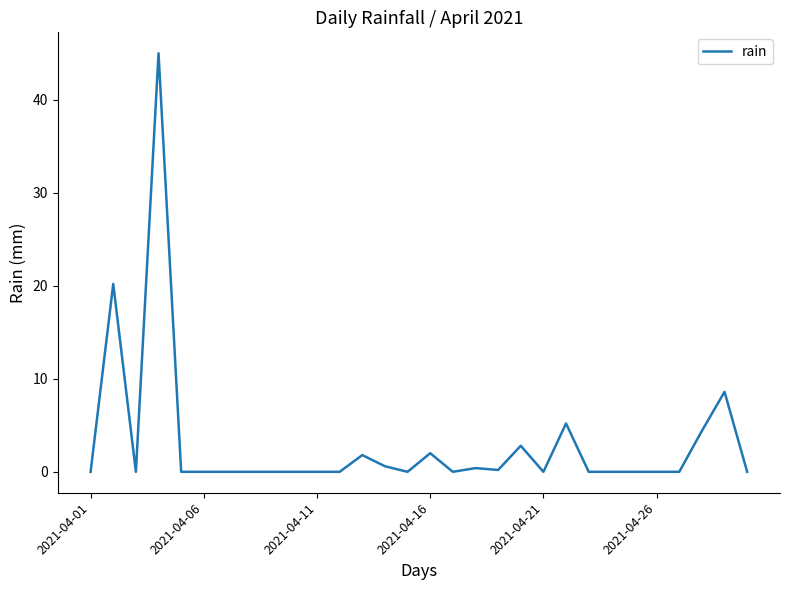

What is the greatest value displayed?

45.0